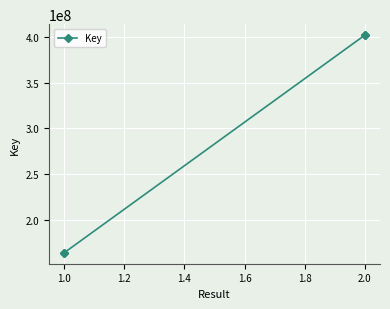

True or false: the data has more than 1 interior local peaks.

False